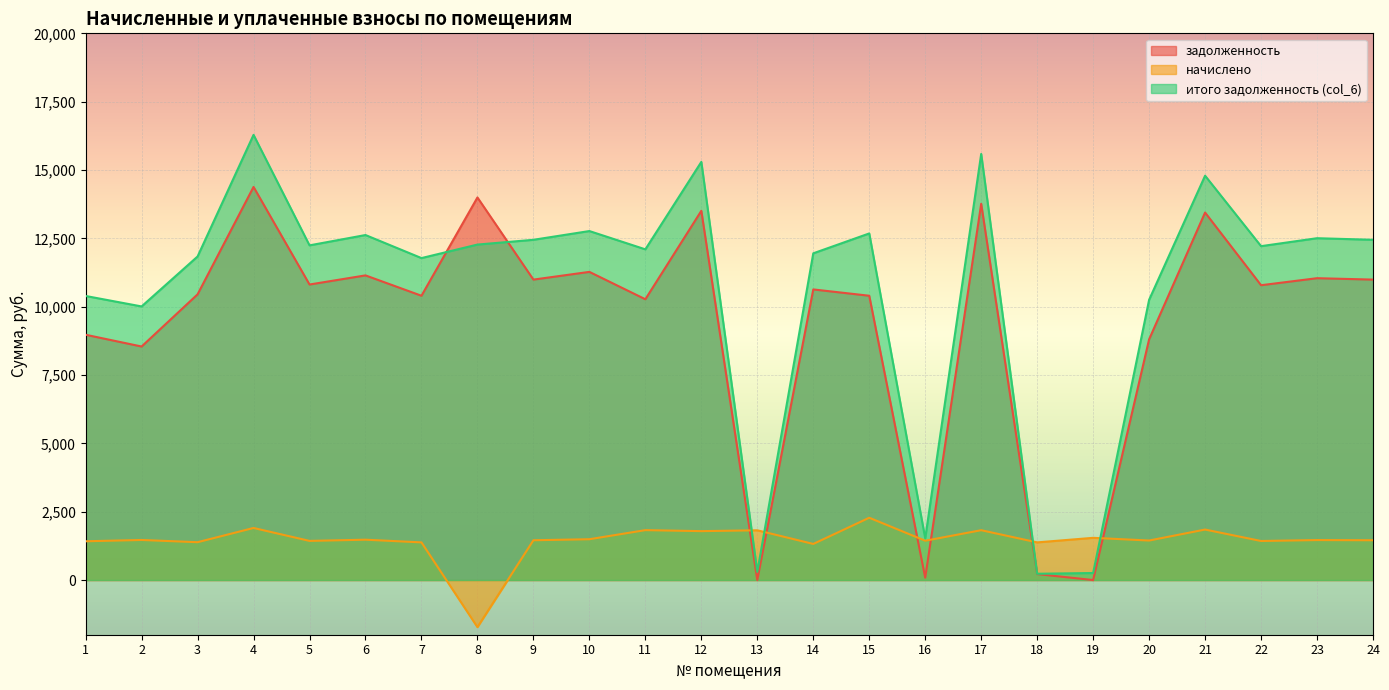

At how many categories does at least one series exceed 8393?

20